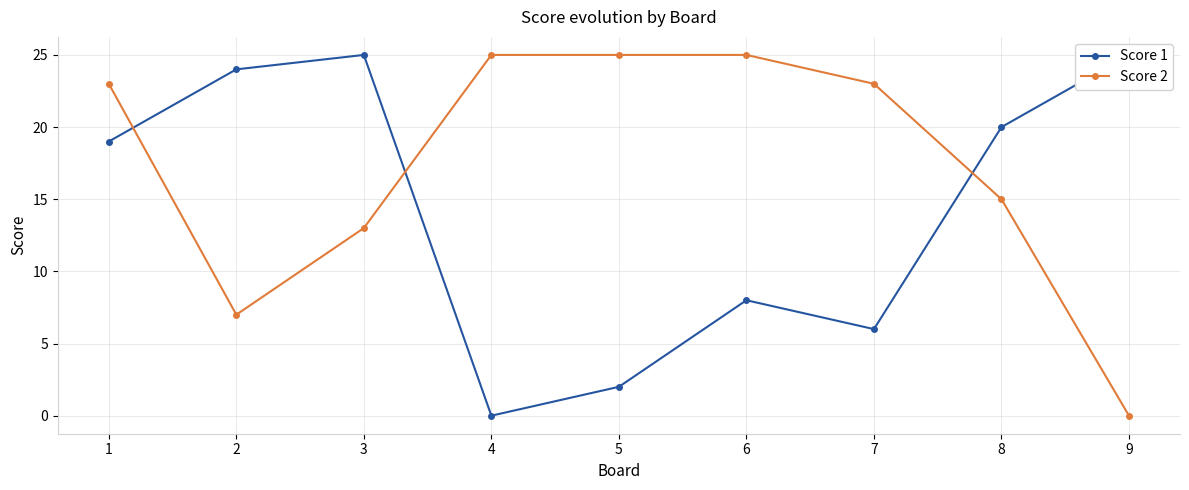

How many lines are shown in the chart?

2